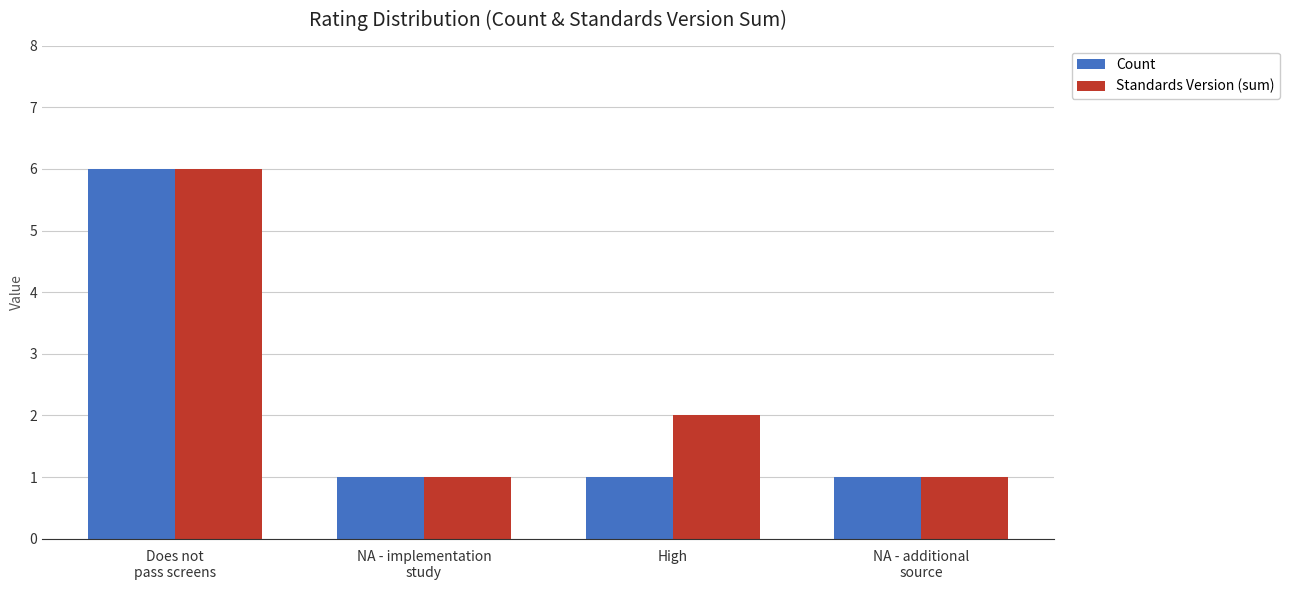

What is the highest value of the Standards Version (sum) series?

6